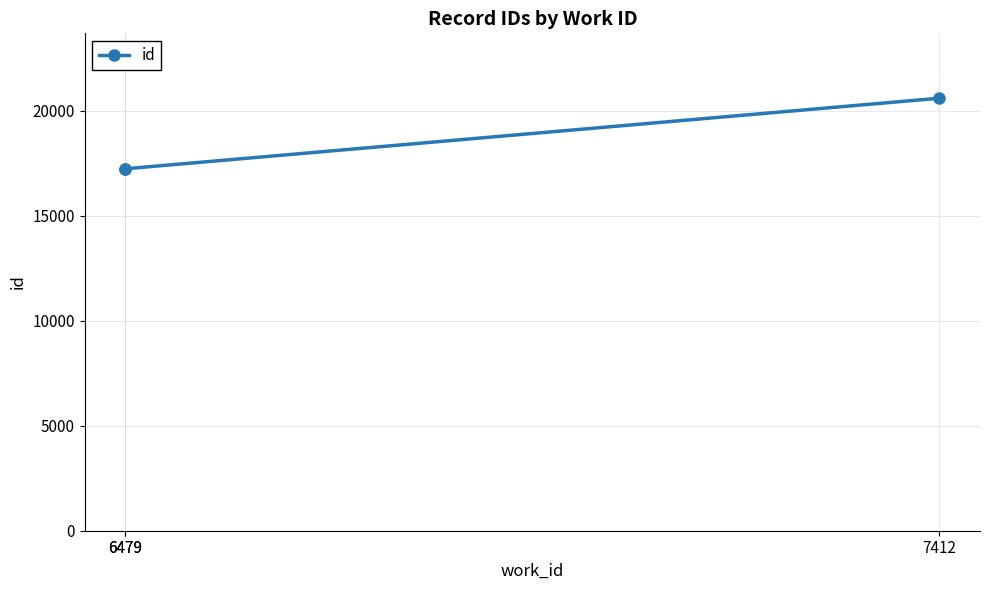

At which label does the data first exceed 17236?

7412